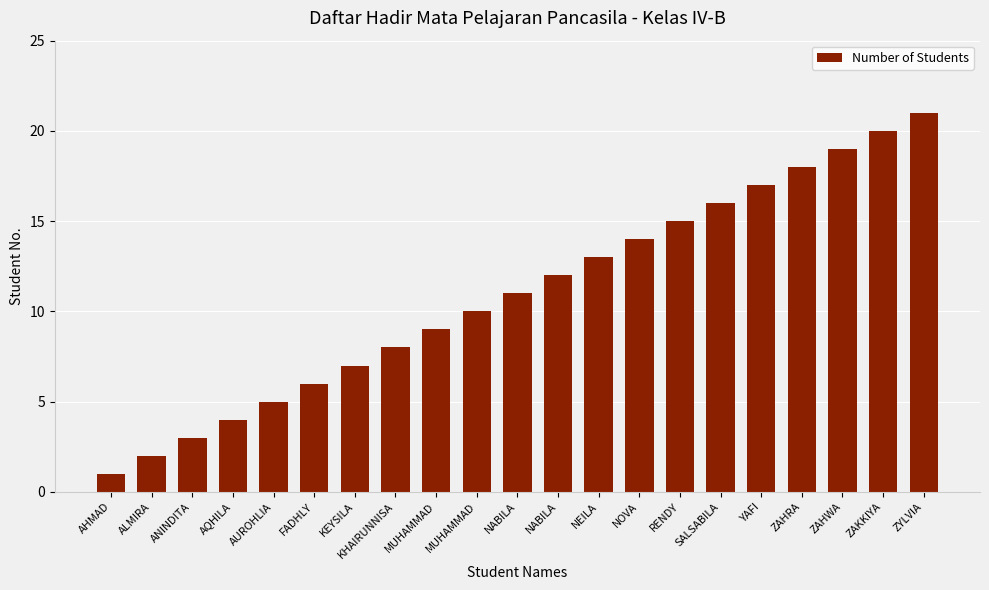

Does the chart contain any negative values?

No